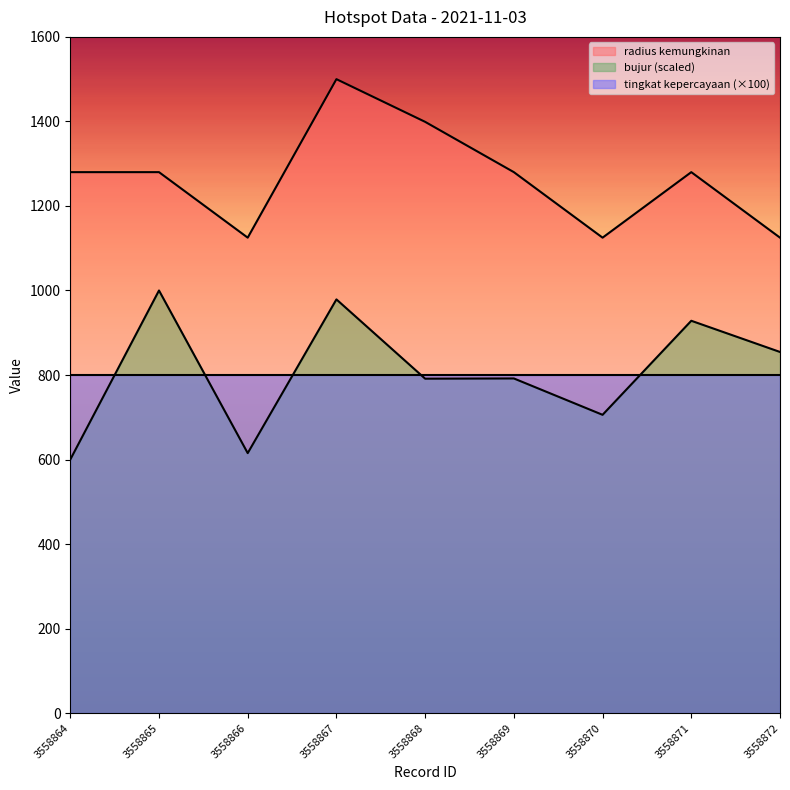

Rank the categories by bujur value from lowest to highest.

3558864, 3558866, 3558870, 3558868, 3558869, 3558872, 3558871, 3558867, 3558865